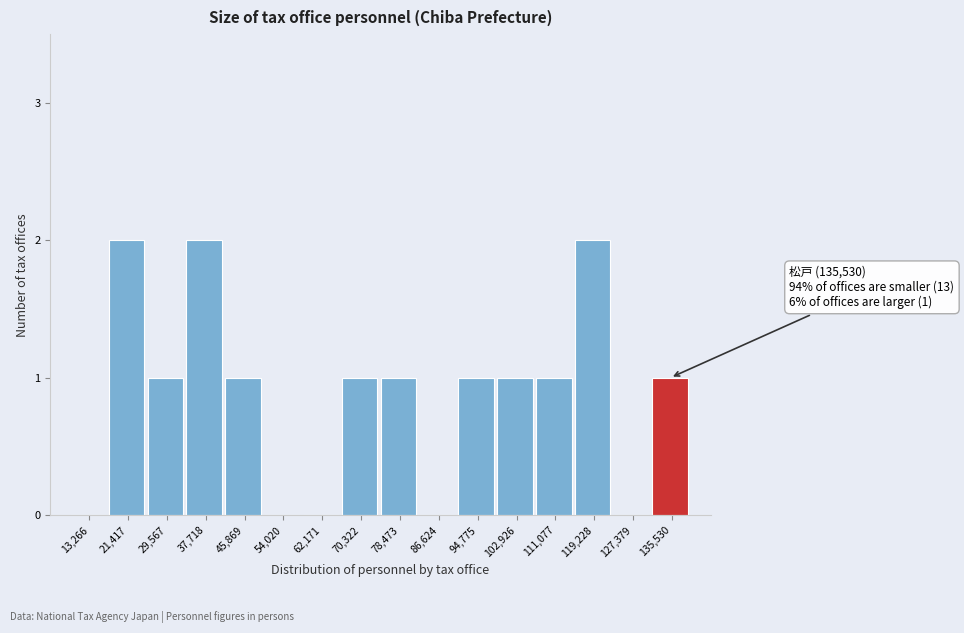

Reading left to right, transcribe all the data shown in this chart.

13,266=0	21,417=2	29,567=1	37,718=2	45,869=1	54,020=0	62,171=0	70,322=1	78,473=1	86,624=0	94,775=1	102,926=1	111,077=1	119,228=2	127,379=0	135,530=1